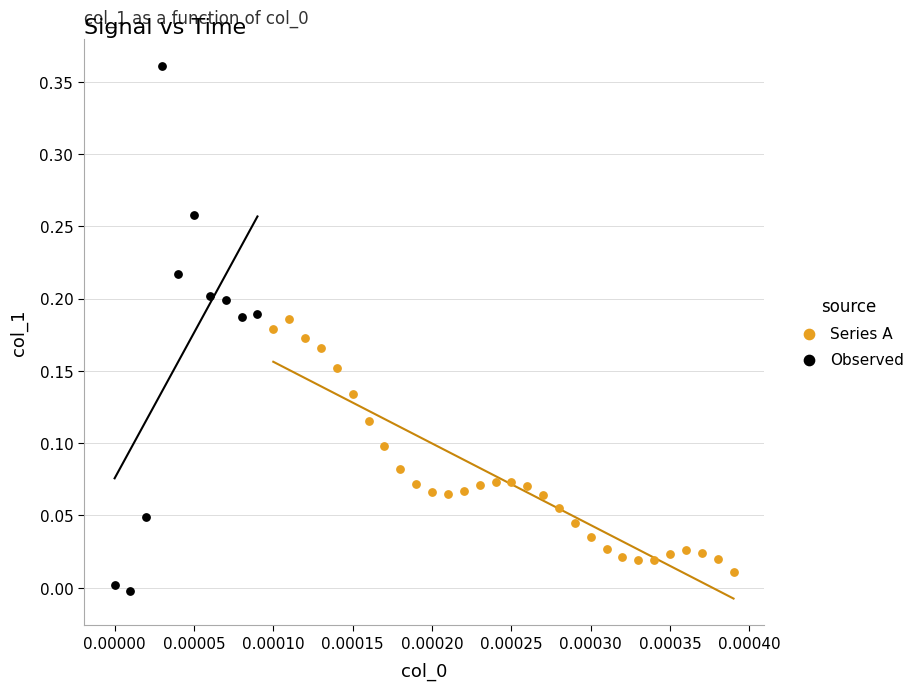

Which series has the largest Y range (max minus min)?

Observed